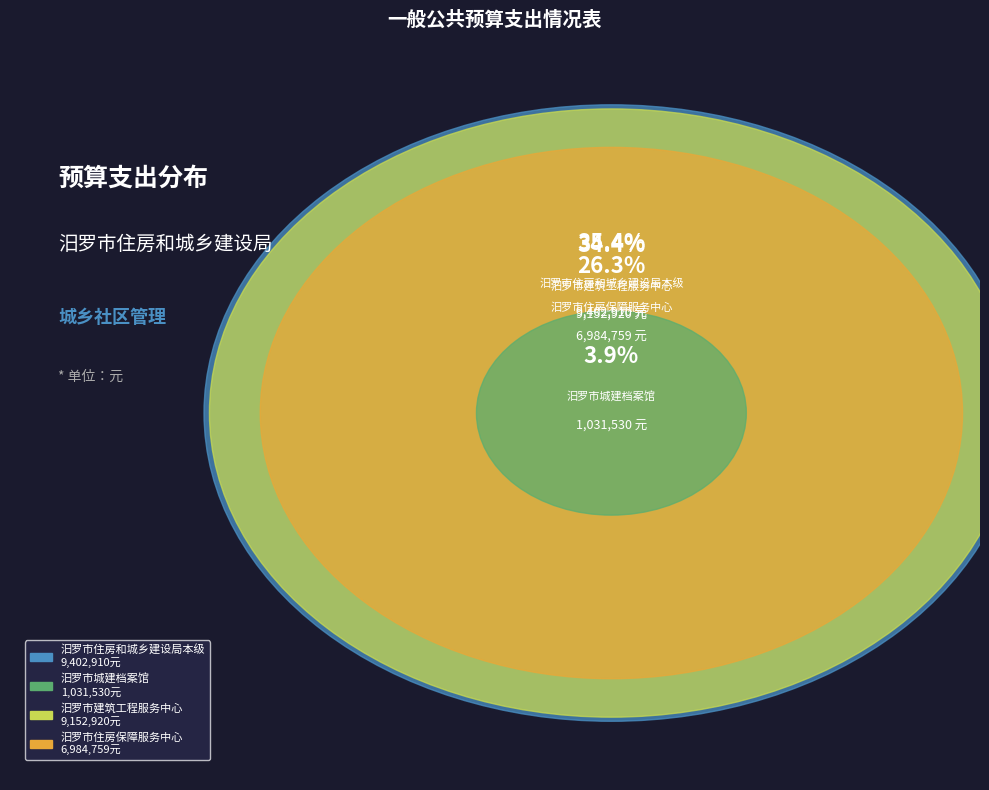

Which has a higher value, 汨罗市城建档案馆 or 汨罗市住房和城乡建设局本级?

汨罗市住房和城乡建设局本级